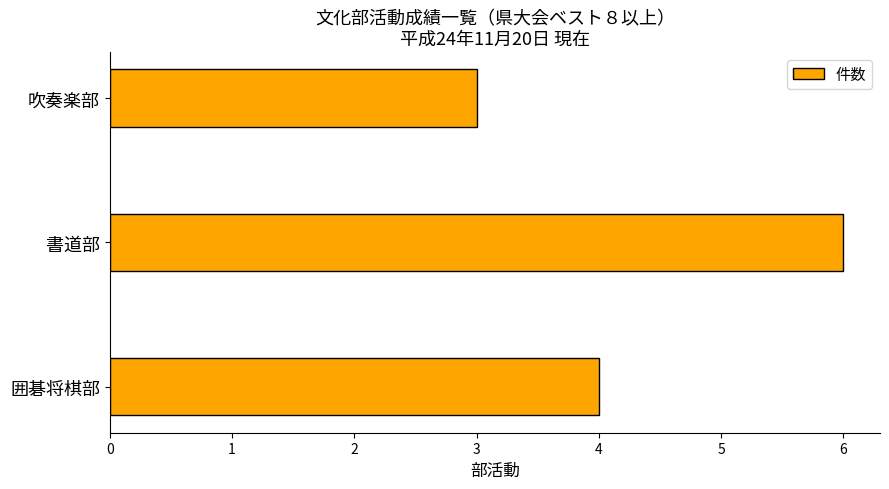

What is the average value?

4